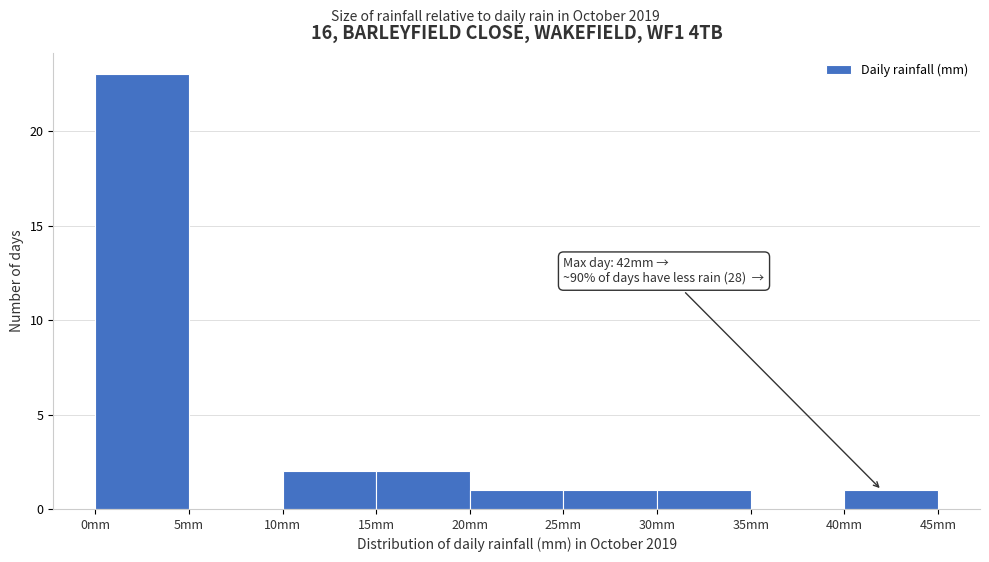

Which range on the x-axis has the tallest bar?

0 to 5